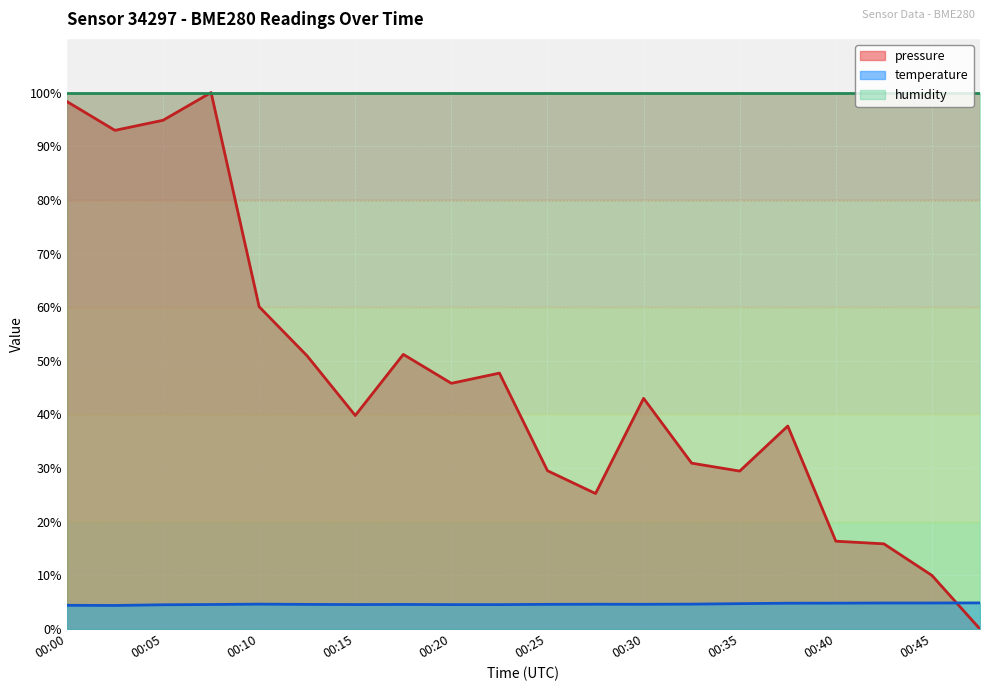

The value of temperature at 00:22 is 4.6. True or false?

True